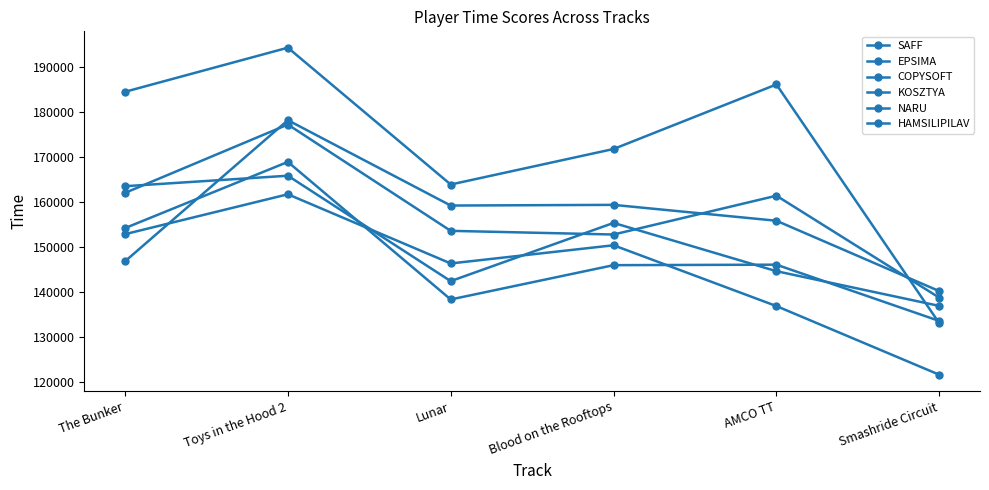

In COPYSOFT, how many points are higher than both neighbors (excluding endpoints)?

2